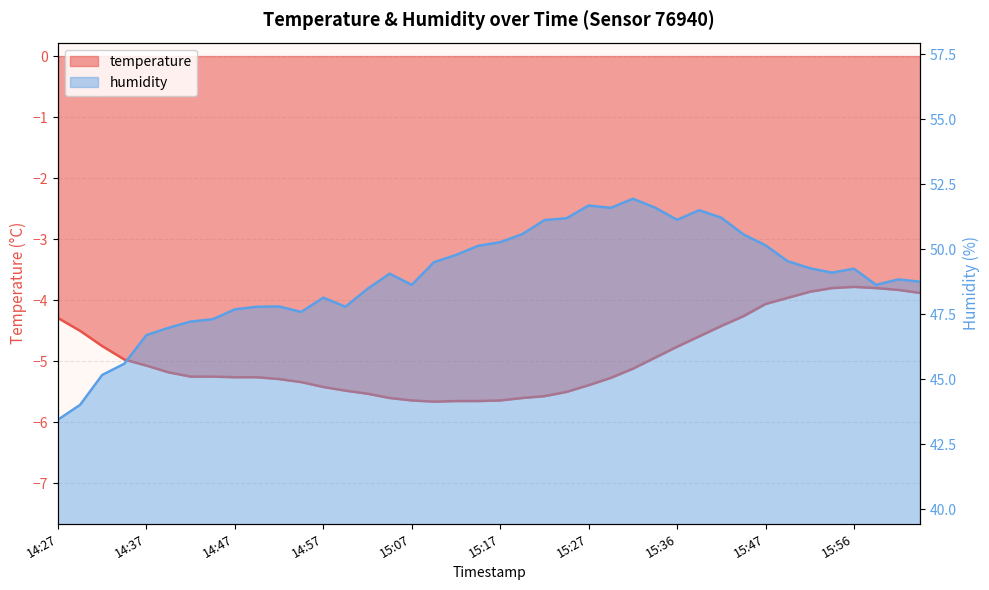

How many interior local peaks does the temperature series have?

1